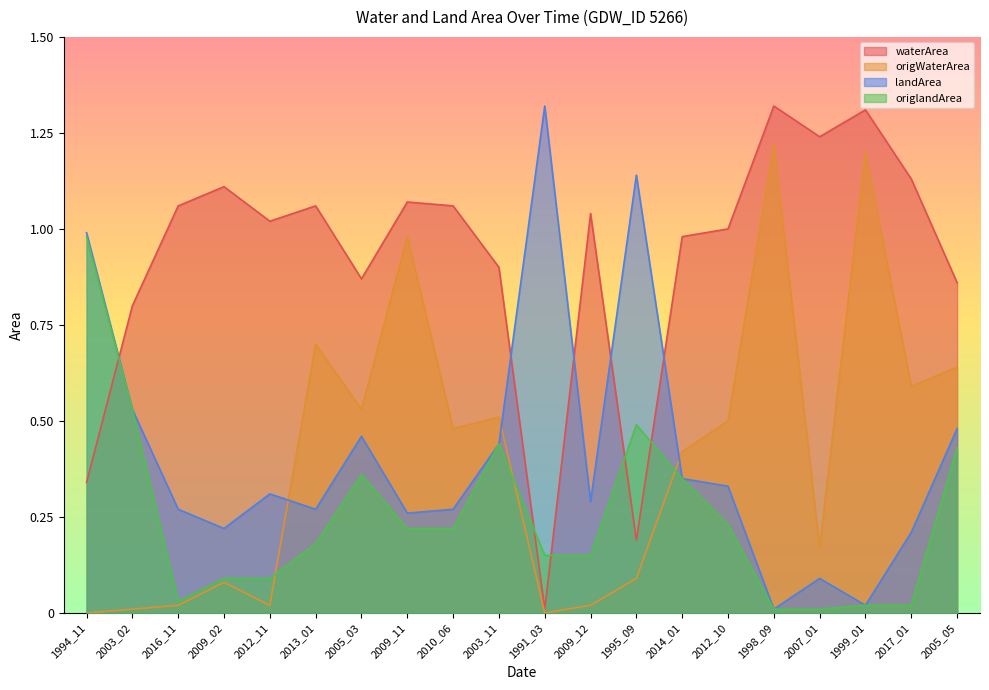

Where is landArea nearest to the value 0?

1998_09